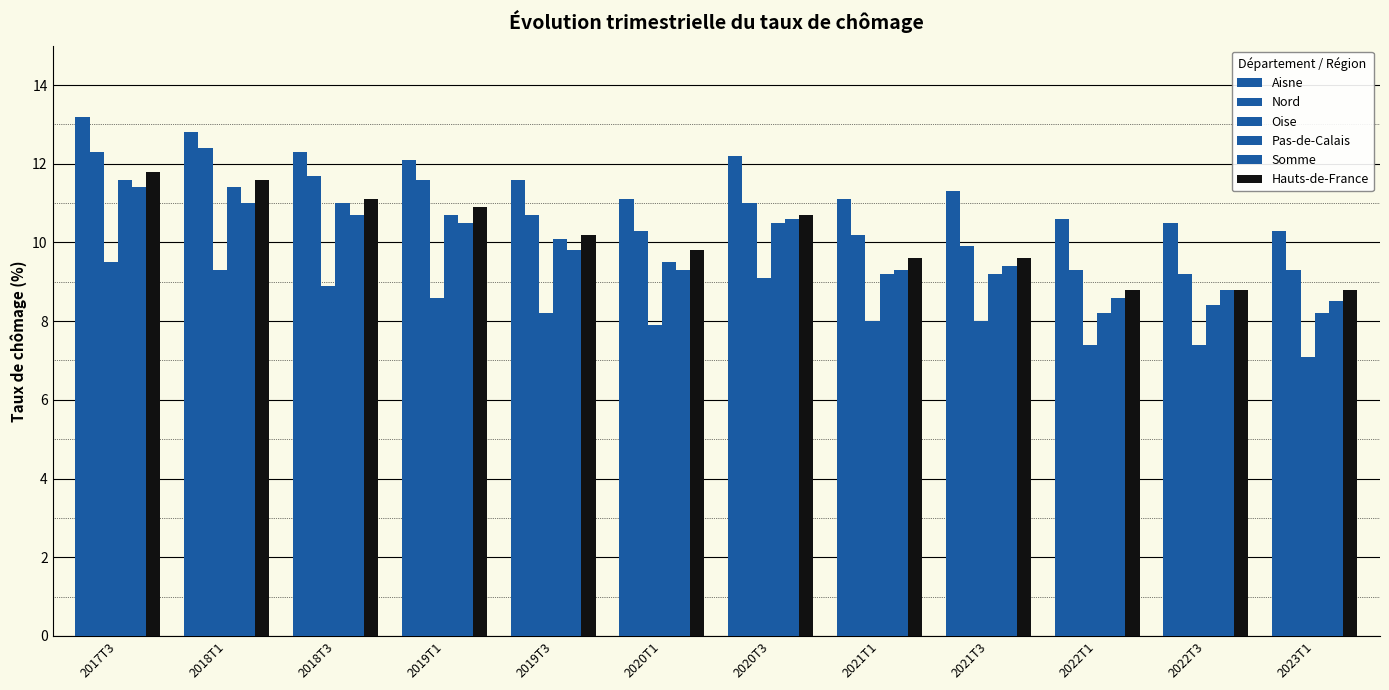

What position from the right is 2022T3?

2